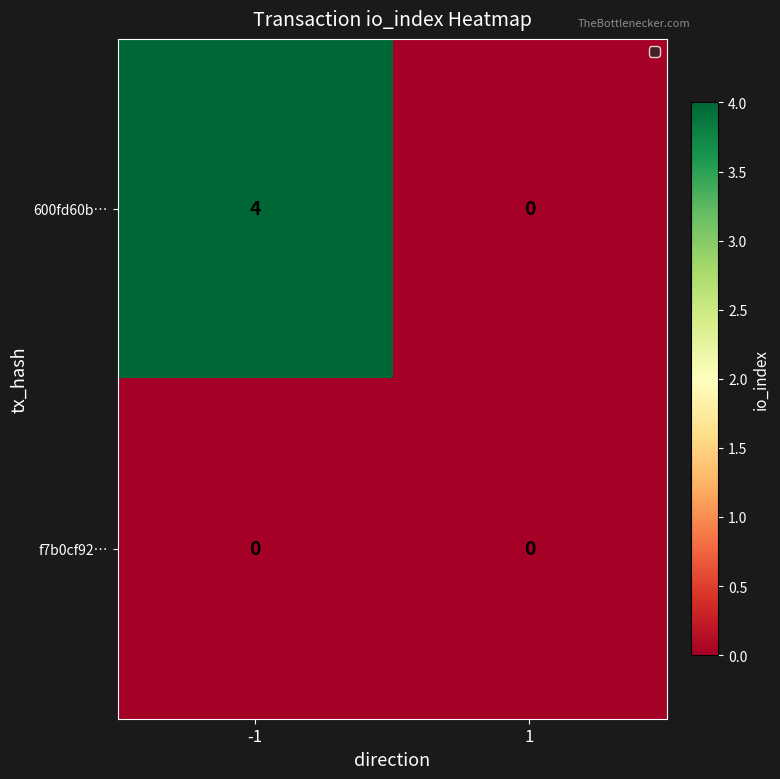

Reading left to right, what are all the values shown in this chart?

600fd60b…: -1=4	1=0
f7b0cf92…: -1=0	1=0